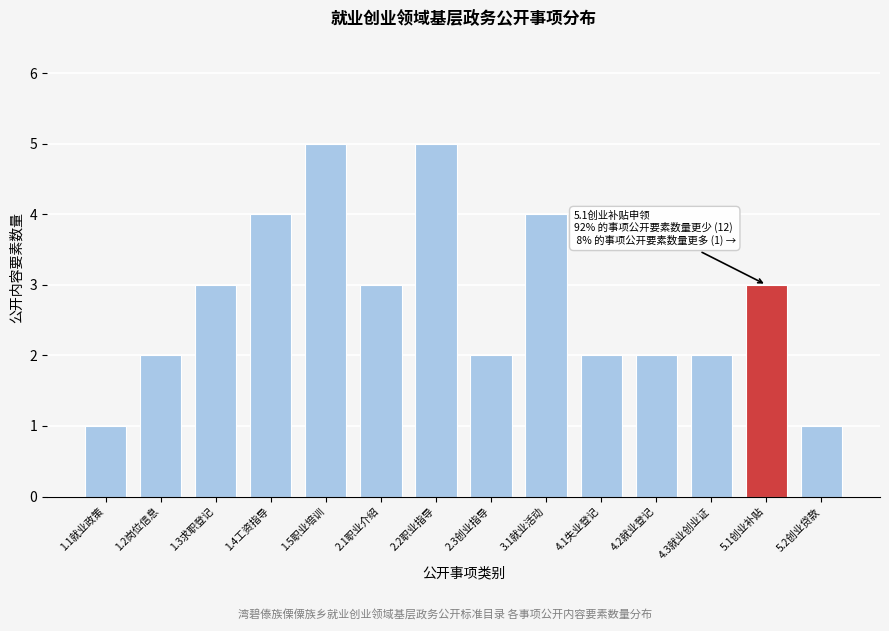

Reading right to left, what are all the values shown in this chart?

1	3	2	2	2	4	2	5	3	5	4	3	2	1